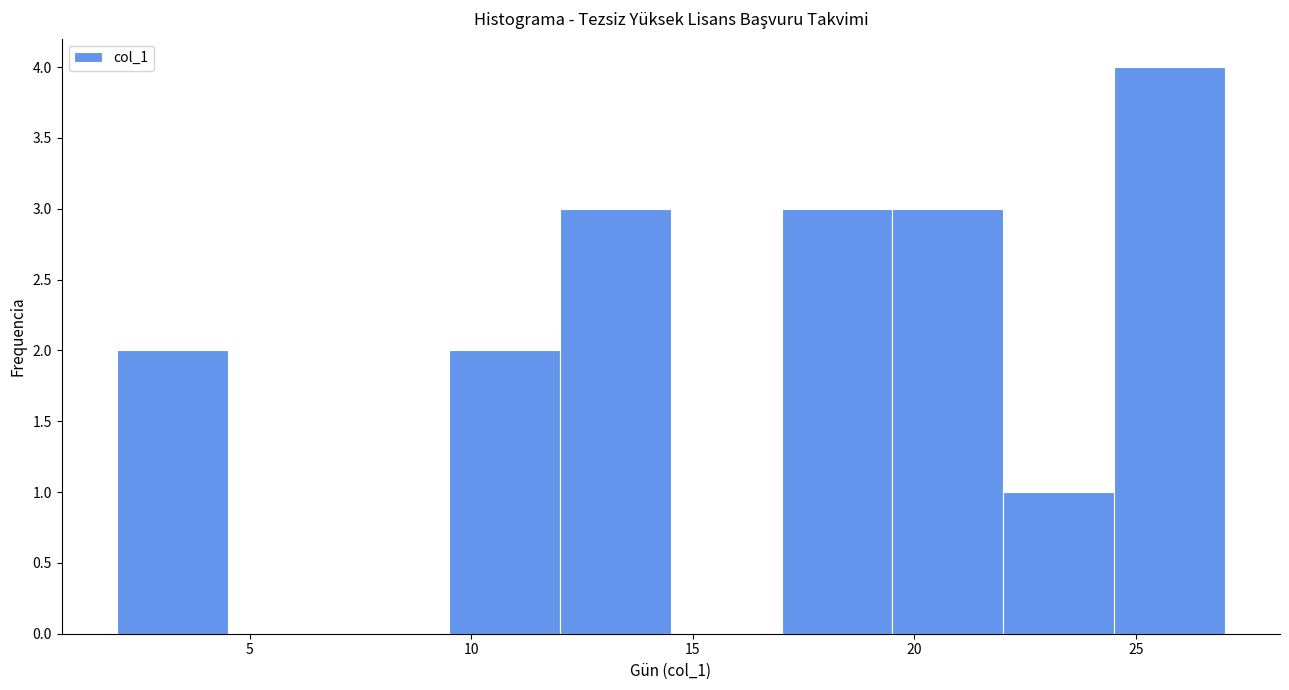

Reading left to right, transcribe this chart: for each bar, give the range it covers on the x-axis and its height. The values are not printed on the chart, so give them approximately, as read against the axis.

2.0 to 4.5: 2
4.5 to 7.0: 0
7.0 to 9.5: 0
9.5 to 12.0: 2
12.0 to 14.5: 3
14.5 to 17.0: 0
17.0 to 19.5: 3
19.5 to 22.0: 3
22.0 to 24.5: 1
24.5 to 27.0: 4